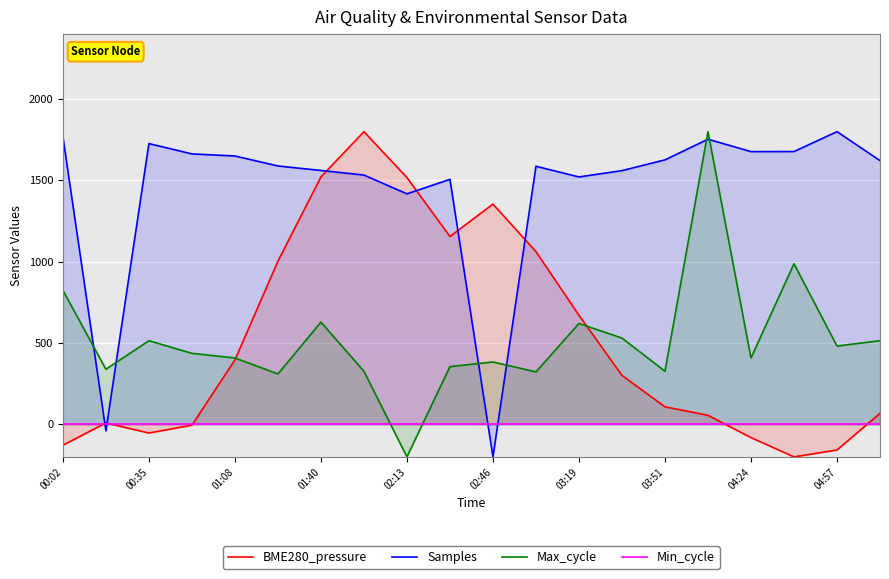

What is the sum of all Max_cycle values?

10318.4